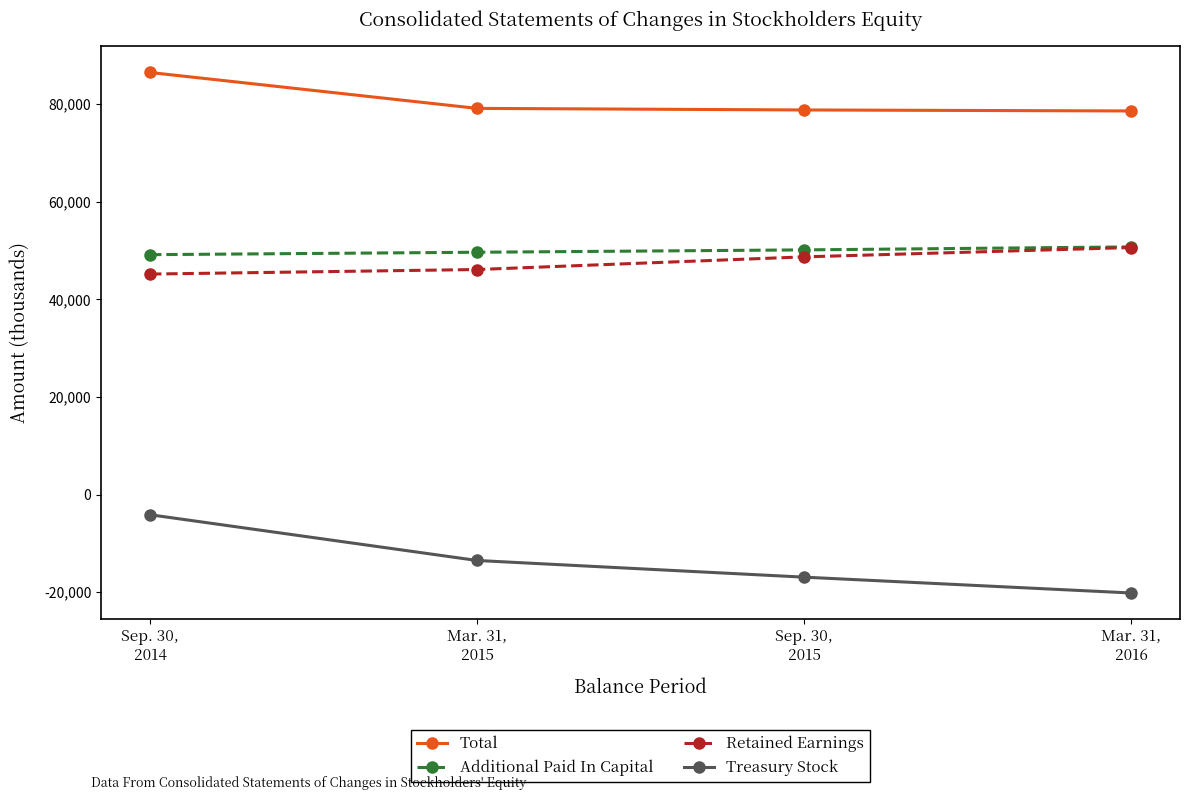

Which category has the highest value in the Treasury Stock series?

Sep. 30,
2014